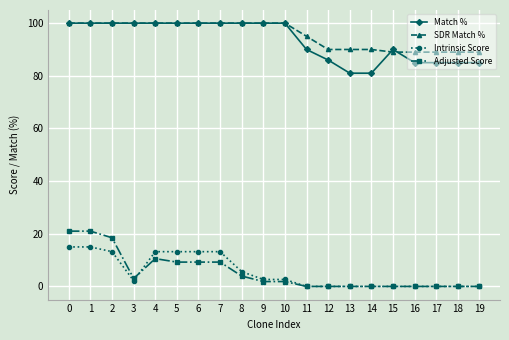

What is the greatest value displayed?

100.0